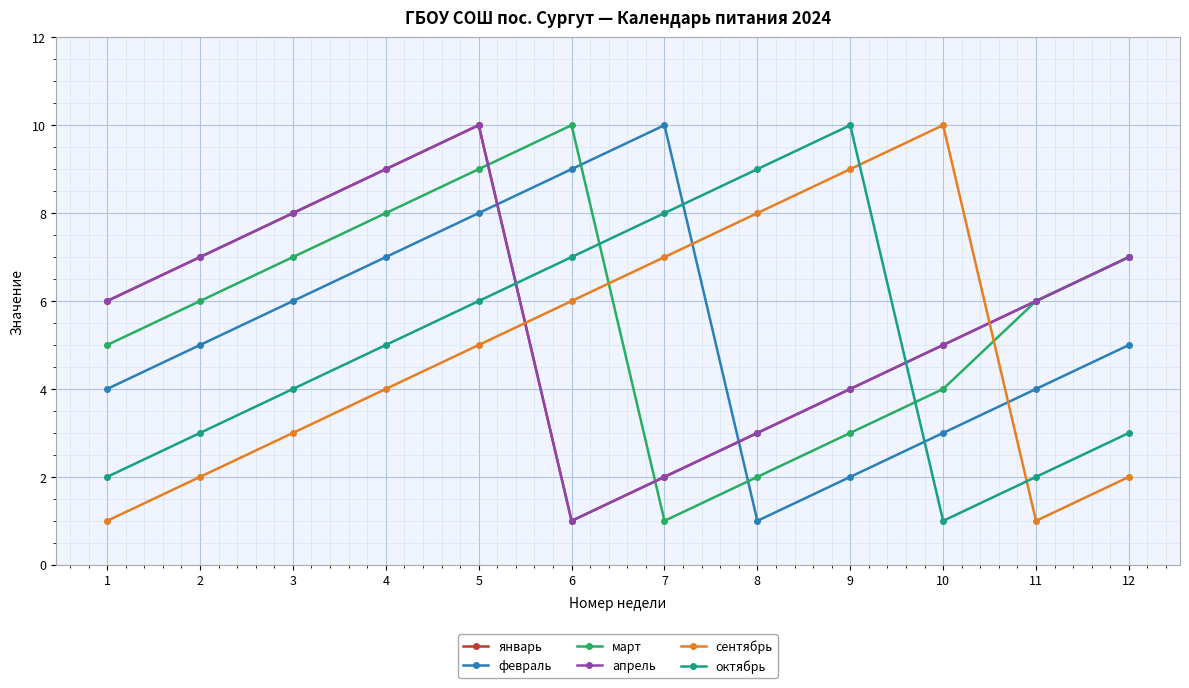

What is the total value across all series at 9?

32